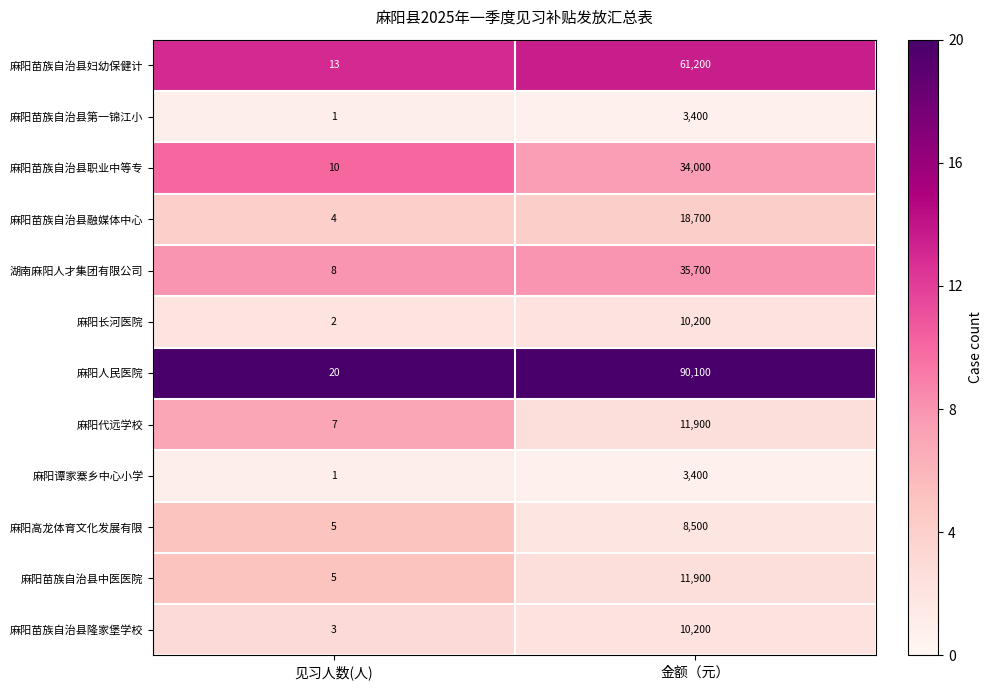

At which label is 麻阳苗族自治县隆家堡学校 closest to 5101?

见习人数(人)